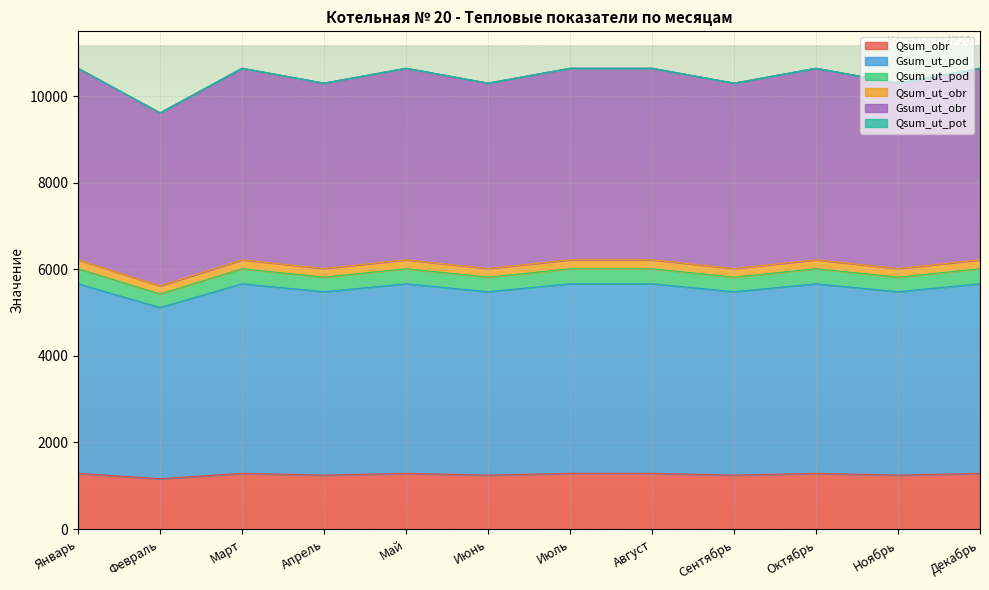

True or false: Qsum_ut_obr and Gsum_ut_obr cross at least once.

False